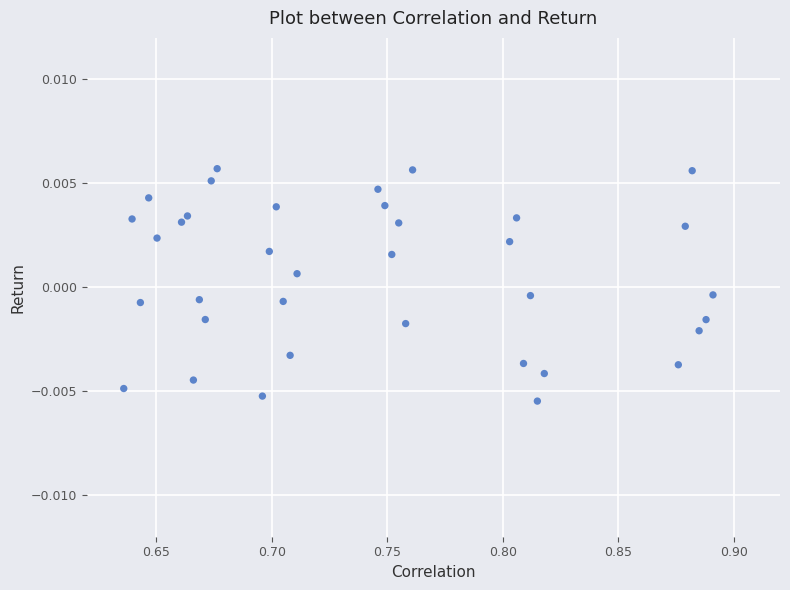

What is the range of X values (max minus min)?

0.3